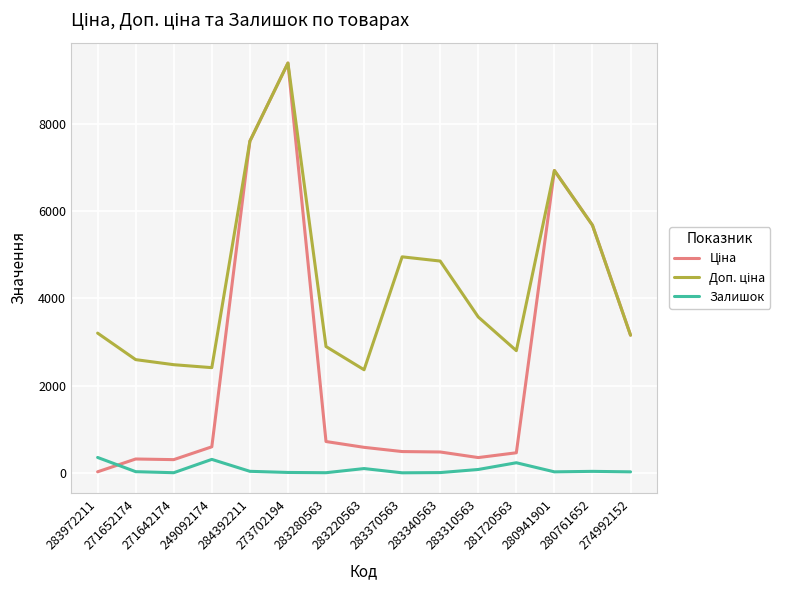

What is the greatest value displayed?

9384.0